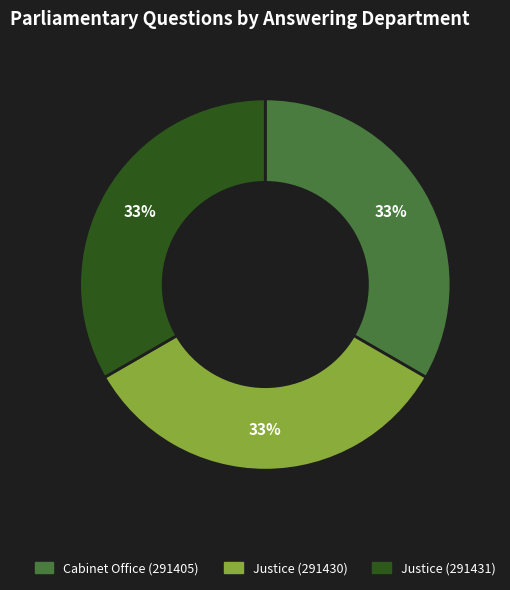

To the nearest percent, what is the combined percentage of Justice (291431) and Justice (291430)?

67%